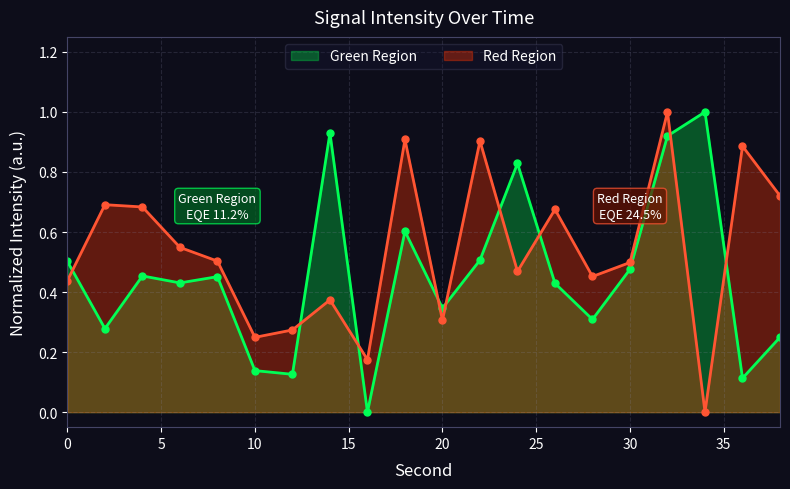

How many values in Green Region are above zero?

19